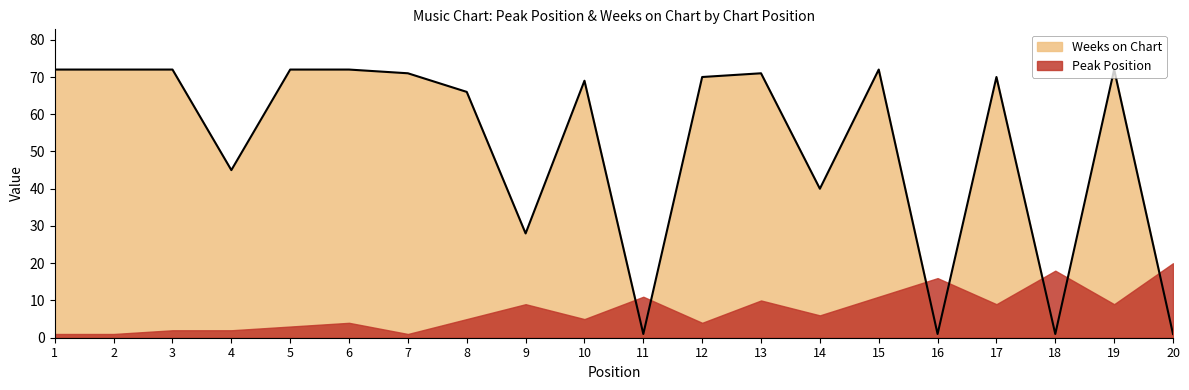

Where is the first local minimum?

4